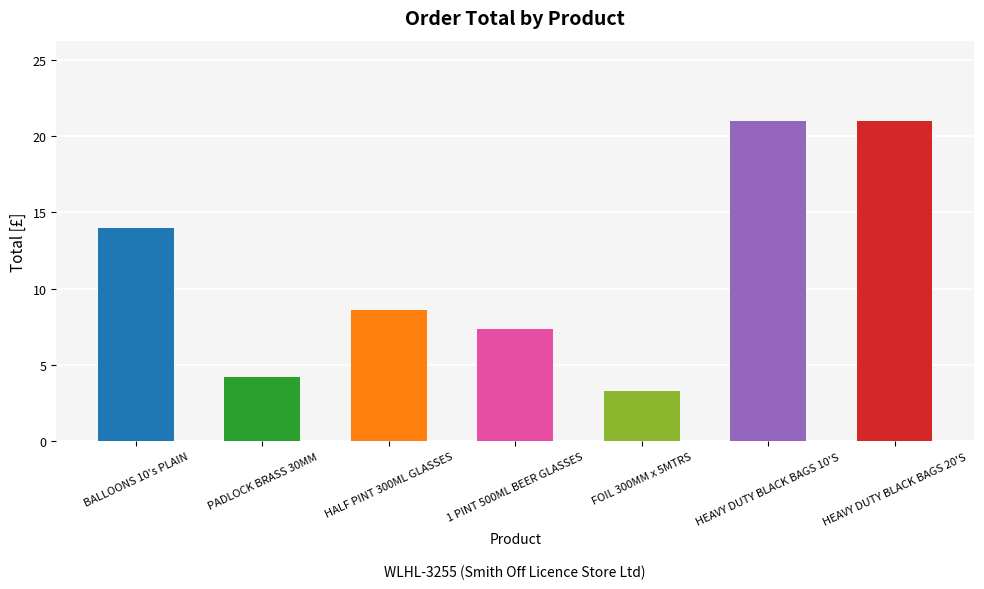

Is it true that the value at HEAVY DUTY BLACK BAGS 10'S is 5.4?

False